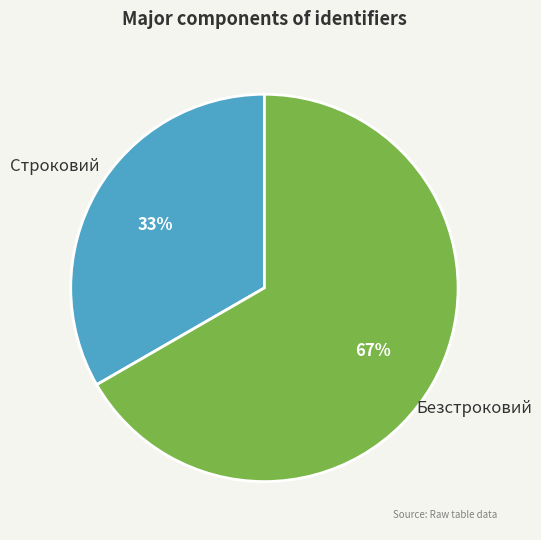

What is the ratio of the value at Строковий to the value at Безстроковий?

0.5